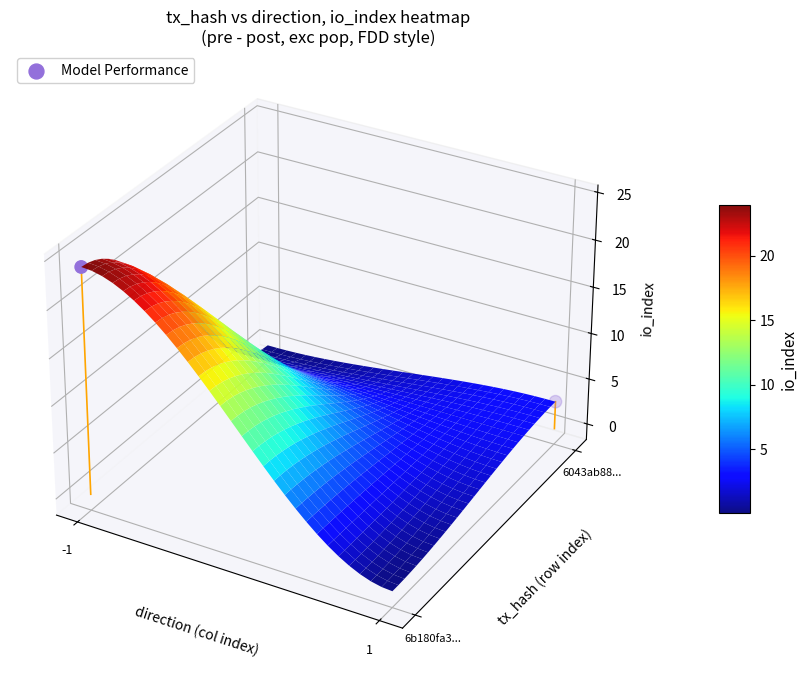

Count the values in the range 0 to 1.

1